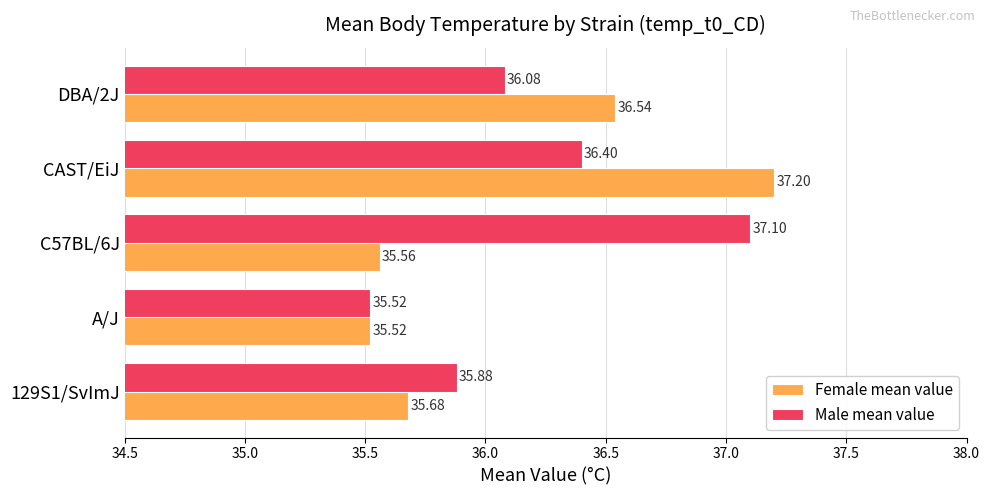

Which series has the largest total across all categories?

Male mean value